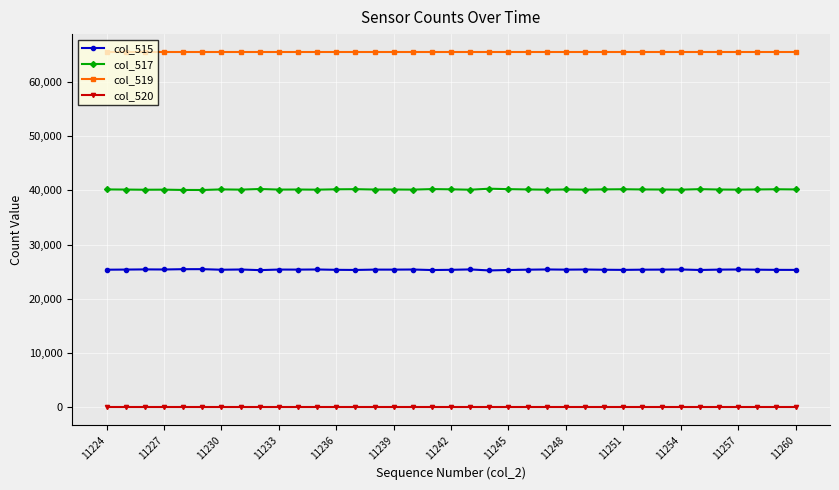

Which series has the largest total across all categories?

col_519